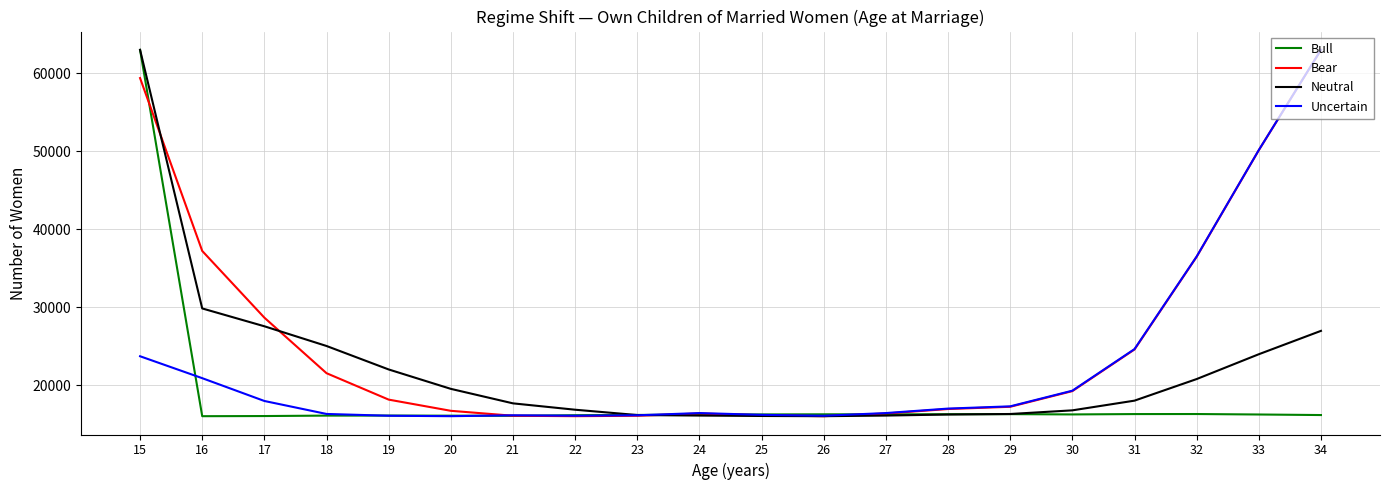

What is the difference between the second highest and minimum values in the Neutral series?

13824.3